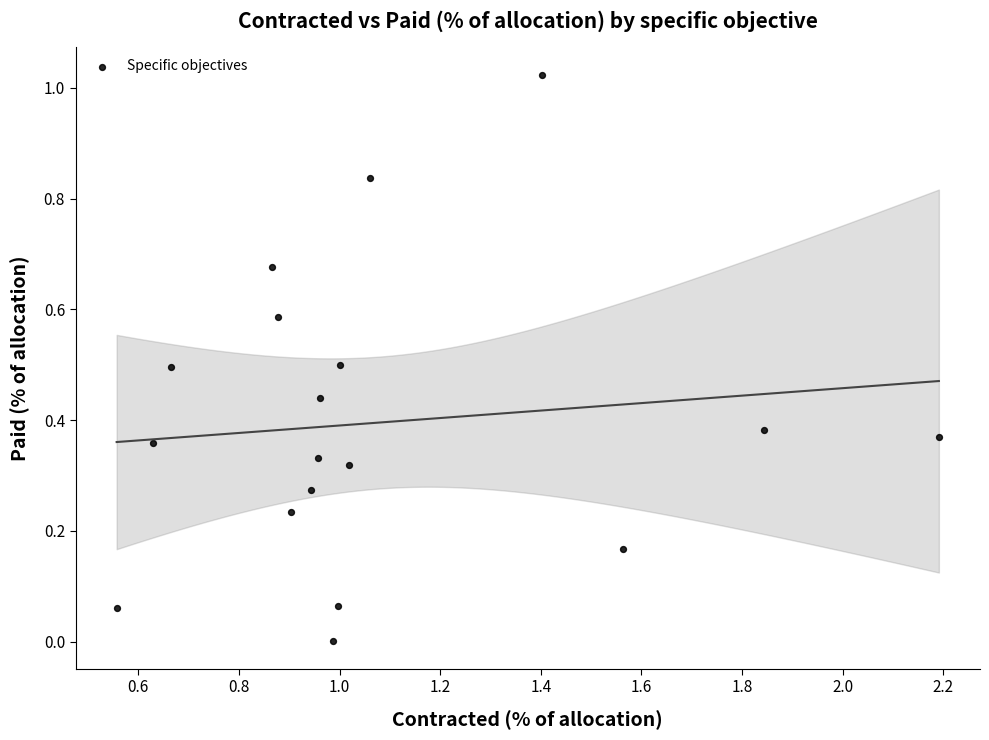

What is the range of X values (max minus min)?

1.6